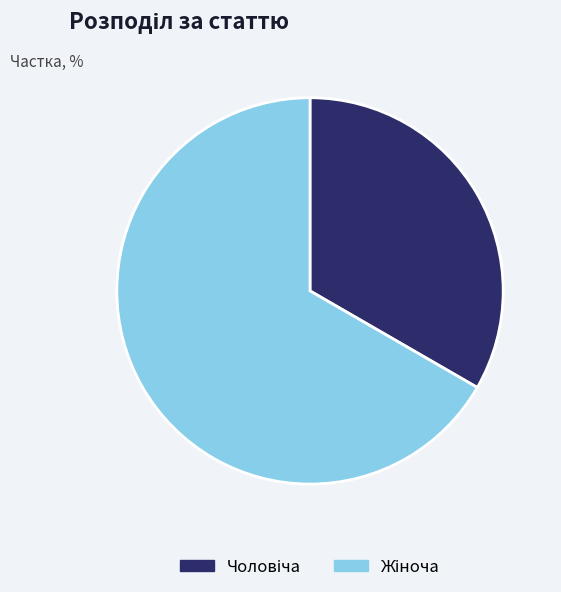

Does any single category account for the majority?

Yes